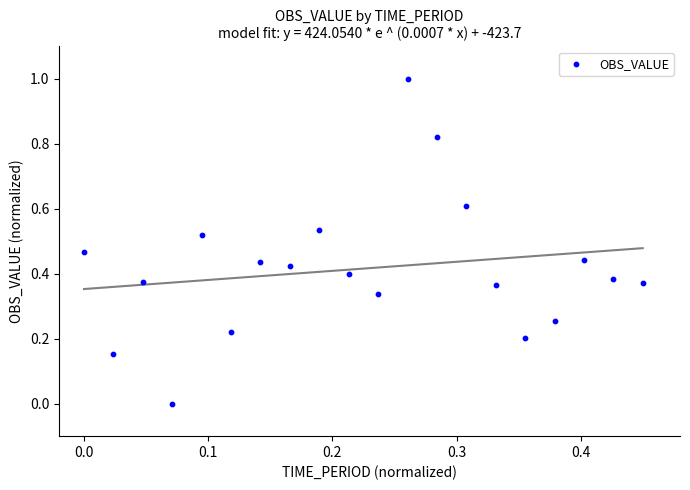

What is the range of Y values (max minus min)?

1.0